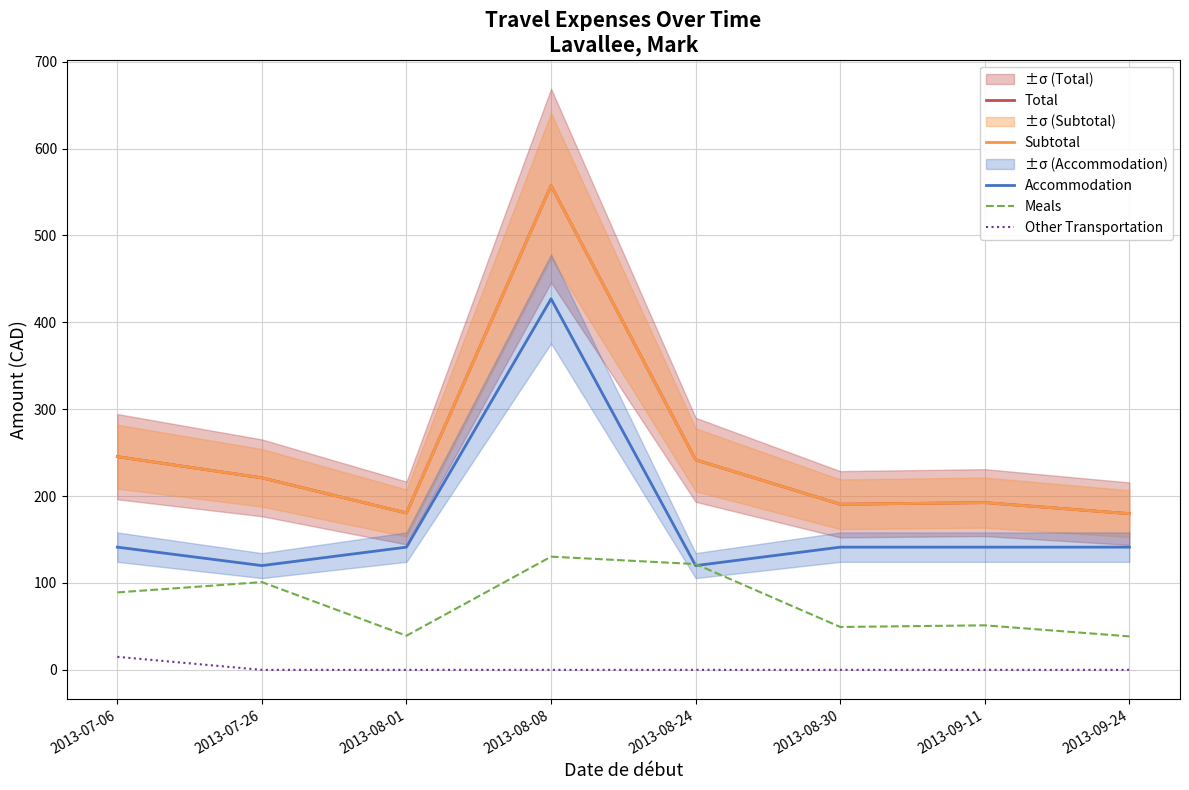

Where do Accommodation and Meals first cross each other?

2013-08-08 and 2013-08-24